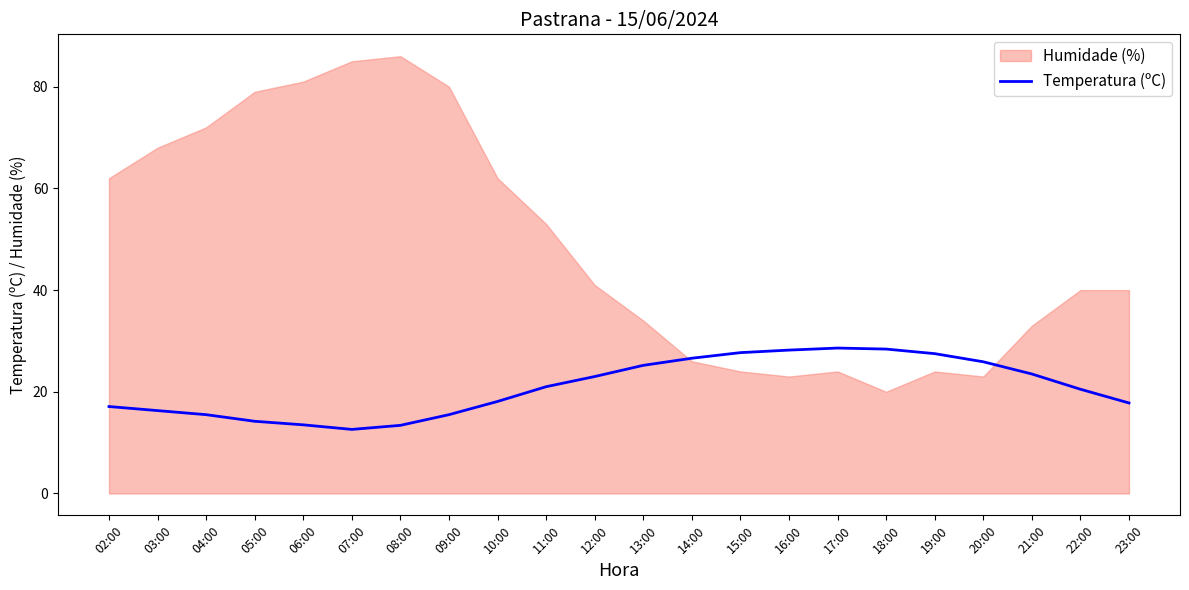

At which category does the data reach its first local valley?

07:00